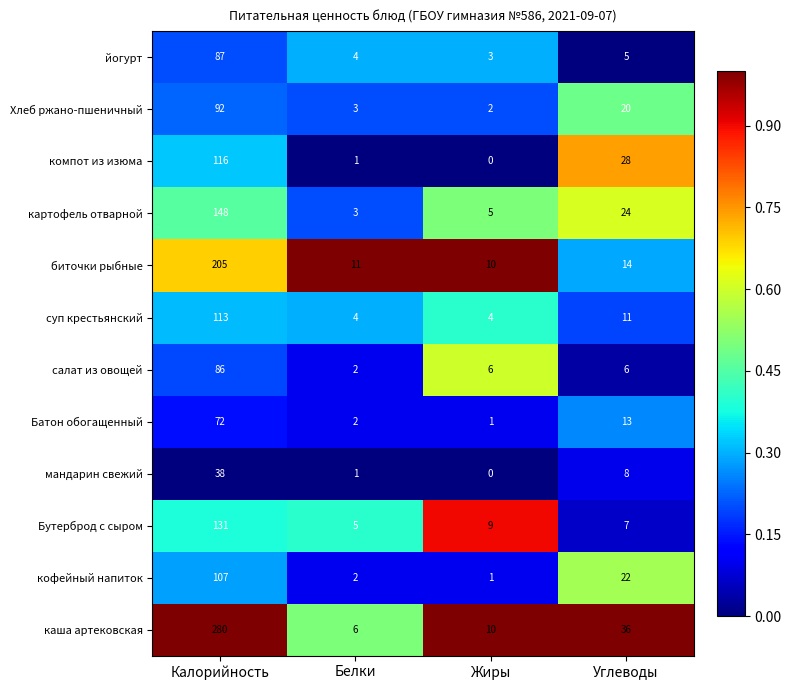

At which category does the chart reach its peak across all series?

Калорийность